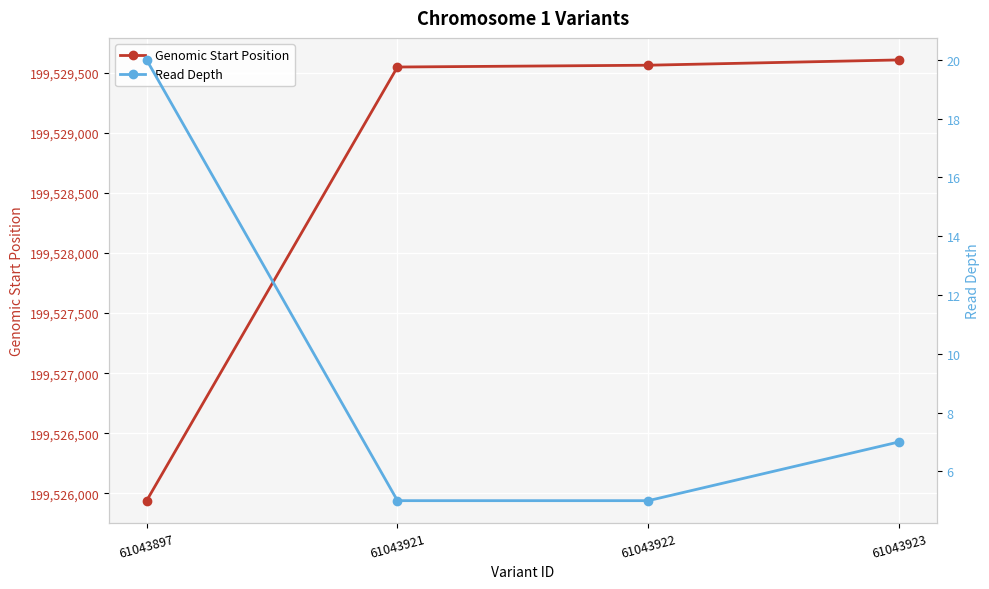

Is it true that Genomic Start Position equals 199525939 at 61043897?

True